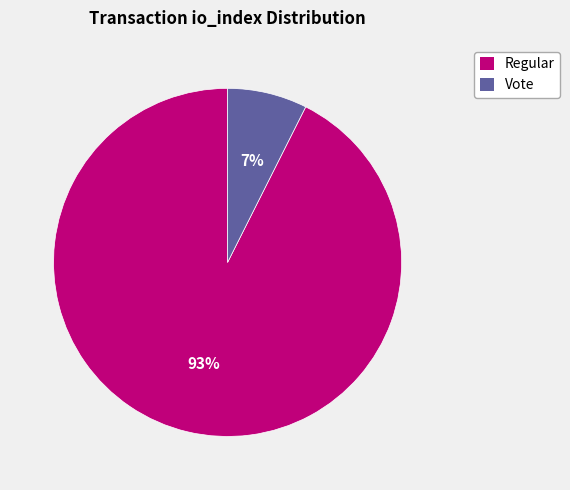

What percentage is the Vote slice, to the nearest percent?

7%